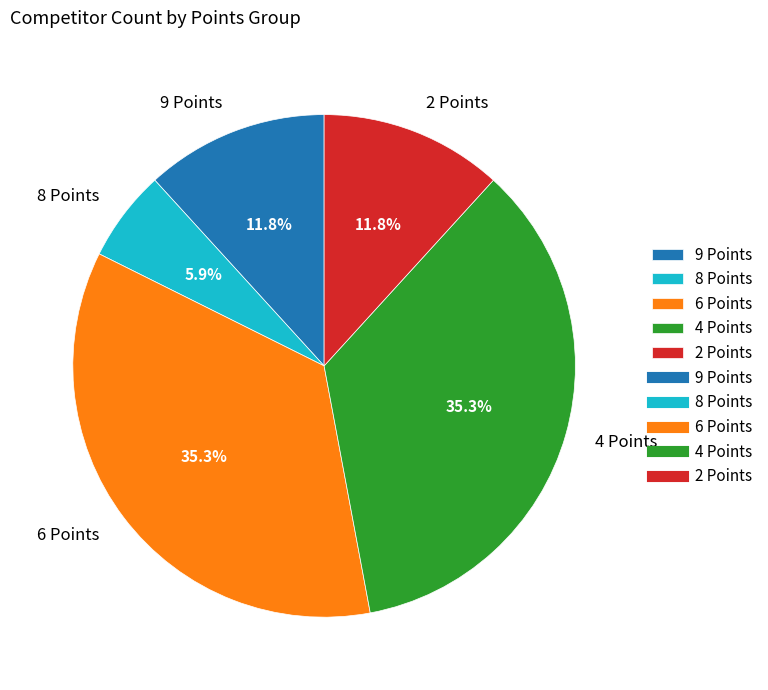

How much of the chart is everything except 2 Points?

88.2%